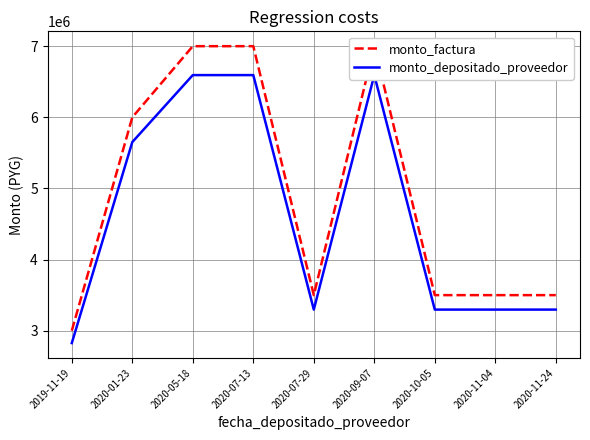

How many lines are shown in the chart?

2